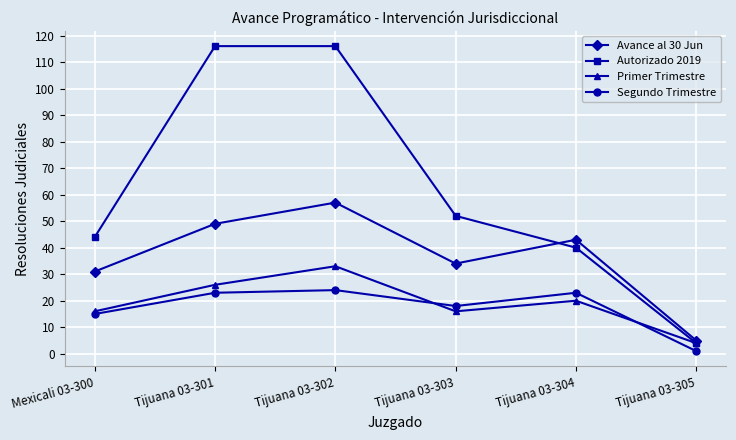

Rank the series by their maximum value, from highest to lowest.

Autorizado 2019, Avance al 30 Jun, Primer Trimestre, Segundo Trimestre